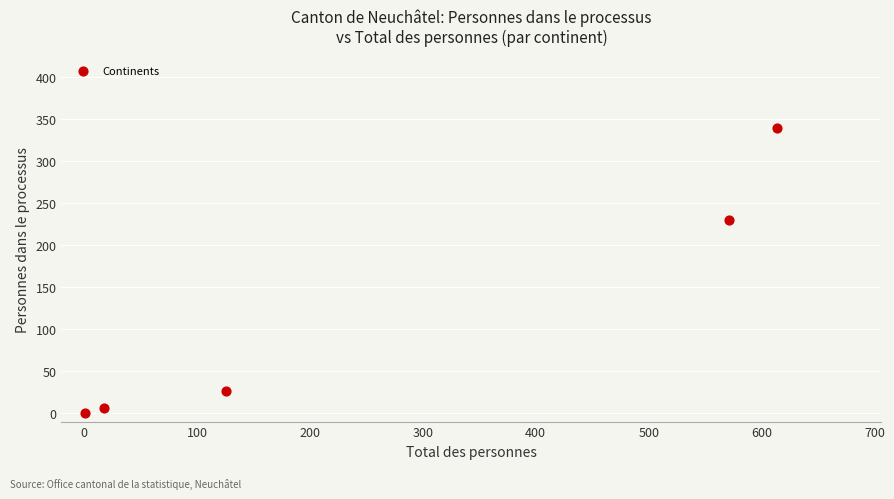

What is the average X value?

266